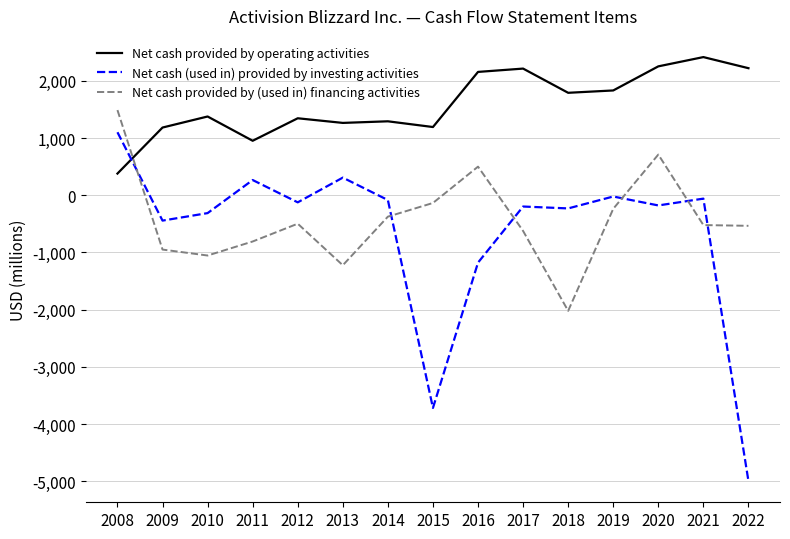

What is the difference between the maximum and minimum values in the Net cash provided by (used in) financing activities series?

3508